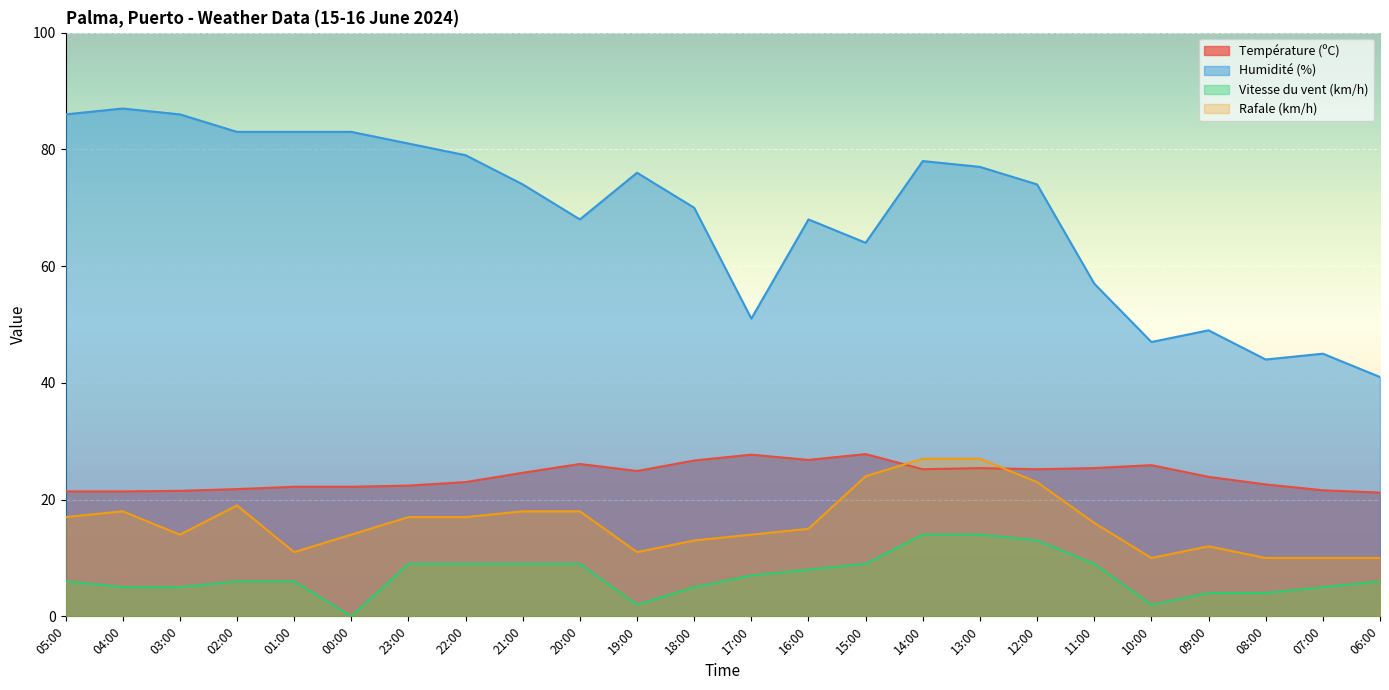

Reading left to right, transcribe all the data shown in this chart.

Température (ºC): 05:00=21.4	04:00=21.4	03:00=21.5	02:00=21.8	01:00=22.2	00:00=22.2	23:00=22.4	22:00=23.0	21:00=24.6	20:00=26.1	19:00=24.9	18:00=26.7	17:00=27.7	16:00=26.8	15:00=27.8	14:00=25.2	13:00=25.4	12:00=25.2	11:00=25.4	10:00=25.9	09:00=23.9	08:00=22.6	07:00=21.6	06:00=21.2
Humidité (%): 05:00=86.0	04:00=87.0	03:00=86.0	02:00=83.0	01:00=83.0	00:00=83.0	23:00=81.0	22:00=79.0	21:00=74.0	20:00=68.0	19:00=76.0	18:00=70.0	17:00=51.0	16:00=68.0	15:00=64.0	14:00=78.0	13:00=77.0	12:00=74.0	11:00=57.0	10:00=47.0	09:00=49.0	08:00=44.0	07:00=45.0	06:00=41.0
Vitesse du vent (km/h): 05:00=6.0	04:00=5.0	03:00=5.0	02:00=6.0	01:00=6.0	00:00=0.0	23:00=9.0	22:00=9.0	21:00=9.0	20:00=9.0	19:00=2.0	18:00=5.0	17:00=7.0	16:00=8.0	15:00=9.0	14:00=14.0	13:00=14.0	12:00=13.0	11:00=9.0	10:00=2.0	09:00=4.0	08:00=4.0	07:00=5.0	06:00=6.0
Rafale (km/h): 05:00=17.0	04:00=18.0	03:00=14.0	02:00=19.0	01:00=11.0	00:00=14.0	23:00=17.0	22:00=17.0	21:00=18.0	20:00=18.0	19:00=11.0	18:00=13.0	17:00=14.0	16:00=15.0	15:00=24.0	14:00=27.0	13:00=27.0	12:00=23.0	11:00=16.0	10:00=10.0	09:00=12.0	08:00=10.0	07:00=10.0	06:00=10.0